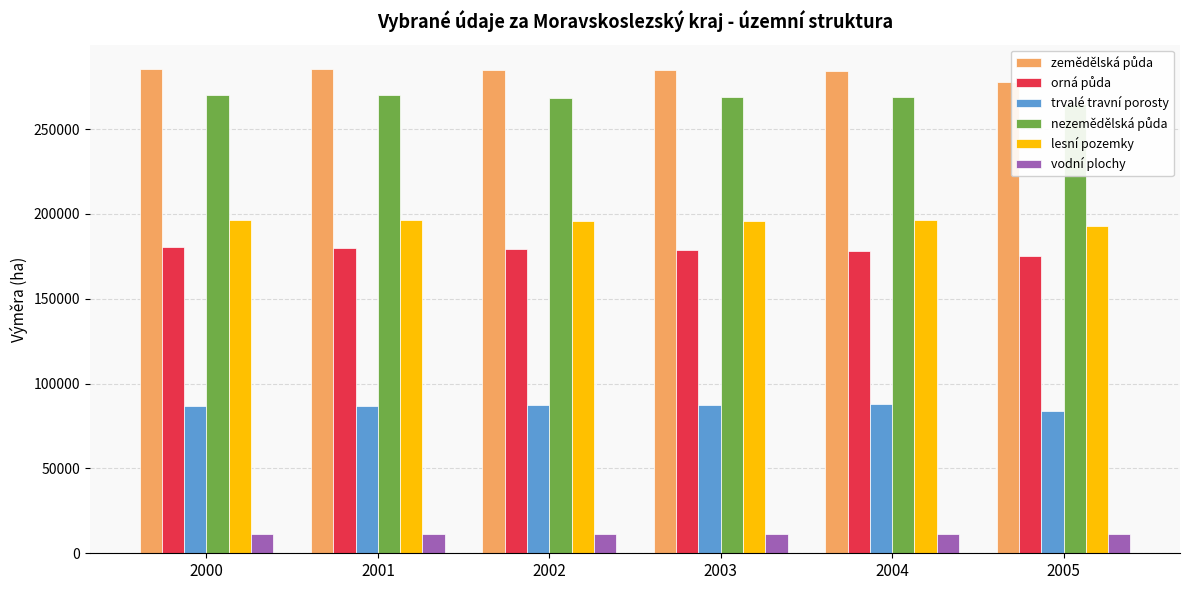

What is the greatest value displayed?

285531